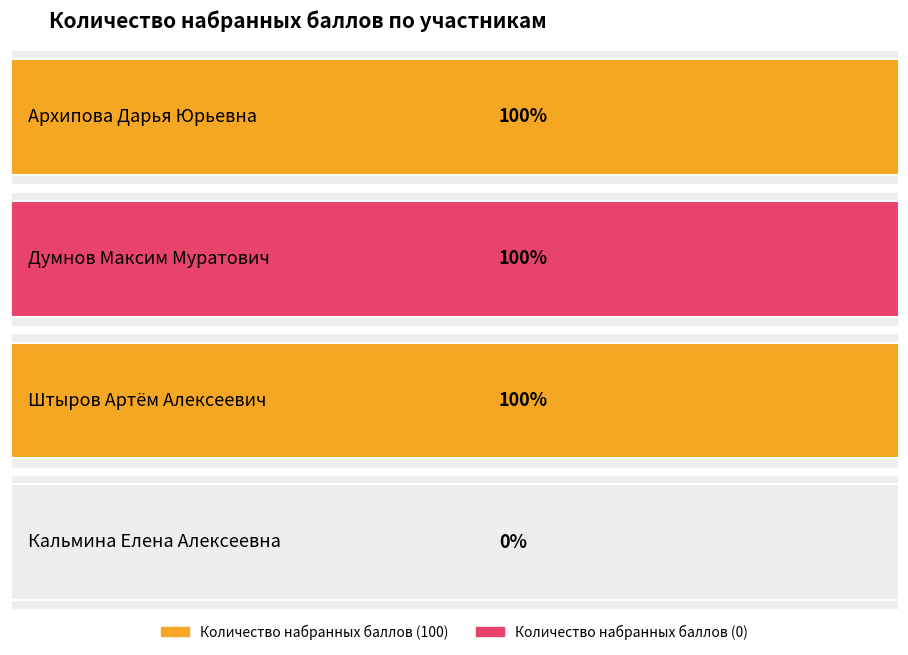

What is the greatest value displayed?

100